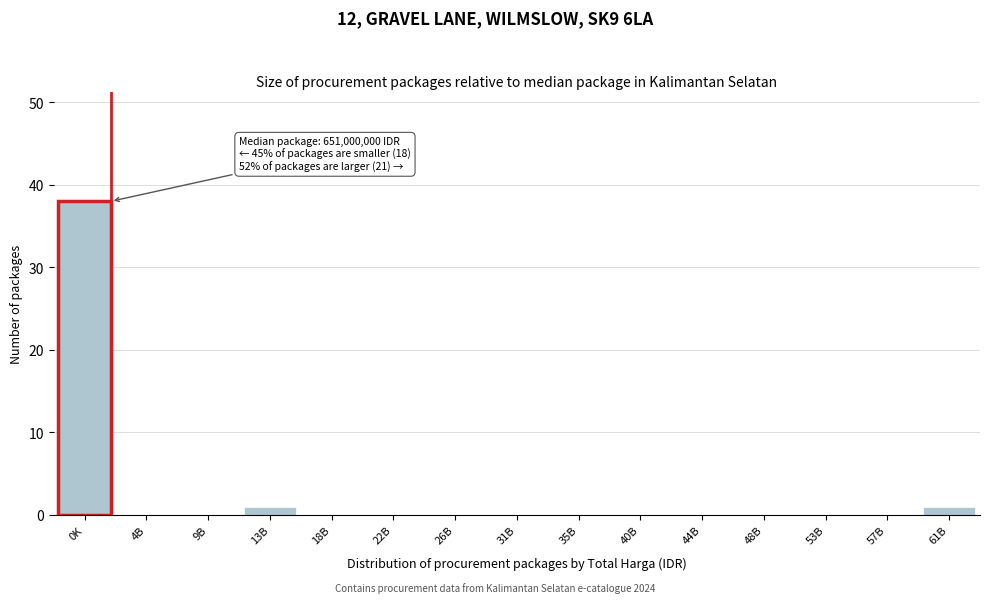

Reading right to left, transcribe all the data shown in this chart.

61B=1	57B=0	53B=0	48B=0	44B=0	40B=0	35B=0	31B=0	26B=0	22B=0	18B=0	13B=1	9B=0	4B=0	0K=38